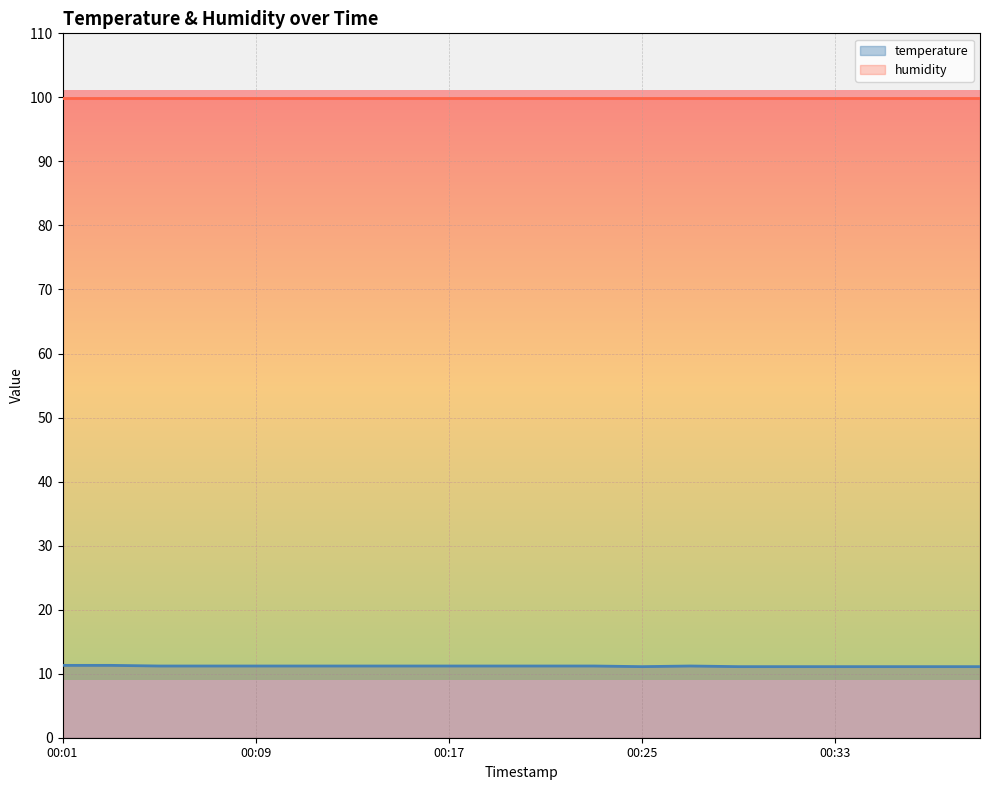

Rank the categories by value from lowest to highest.

00:25, 00:29, 00:31, 00:33, 00:35, 00:37, 00:39, 00:05, 00:07, 00:09, 00:11, 00:13, 00:15, 00:17, 00:19, 00:21, 00:23, 00:27, 00:01, 00:03